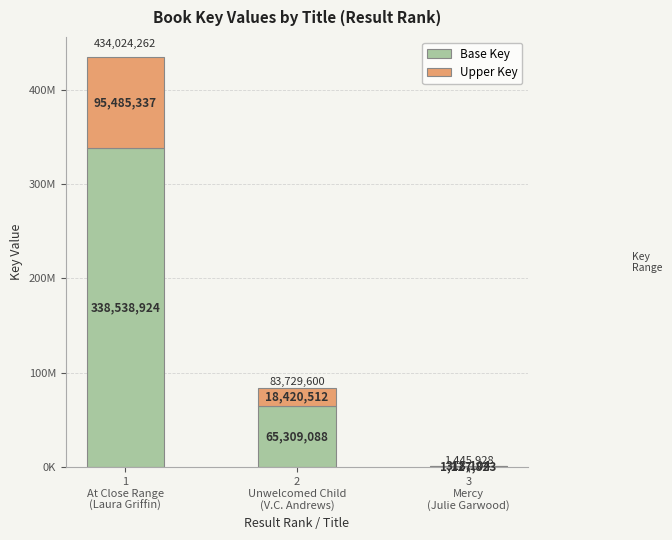

Rank the series at 2
Unwelcomed Child
(V.C. Andrews) from lowest to highest value.

Upper Key, Base Key